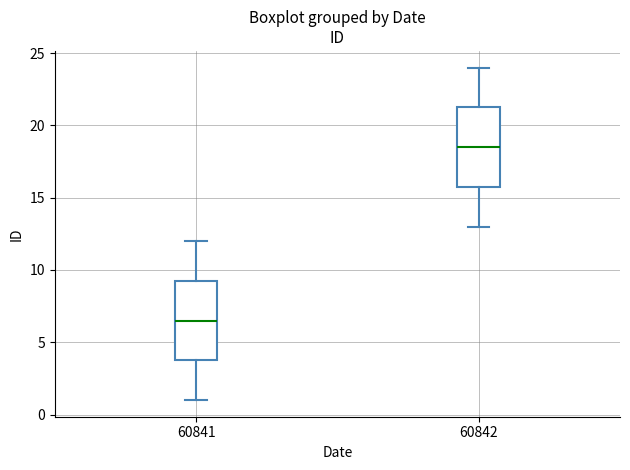

Reading left to right, read every box against the y-axis: the position of its median line, the range the box covers, and the ends of its whiskers. The values are not printed on the chart, so give them approximately, as read against the axis.

60841: median 6.5, box 4.0 to 9.5, whiskers 1.0 to 12.0
60842: median 18.5, box 16.0 to 21.5, whiskers 13.0 to 24.0